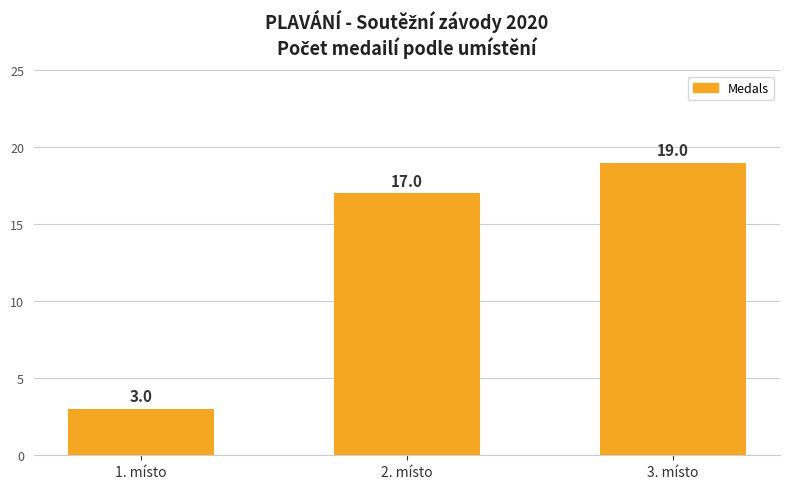

Which label corresponds to the smallest value in the chart?

1. místo